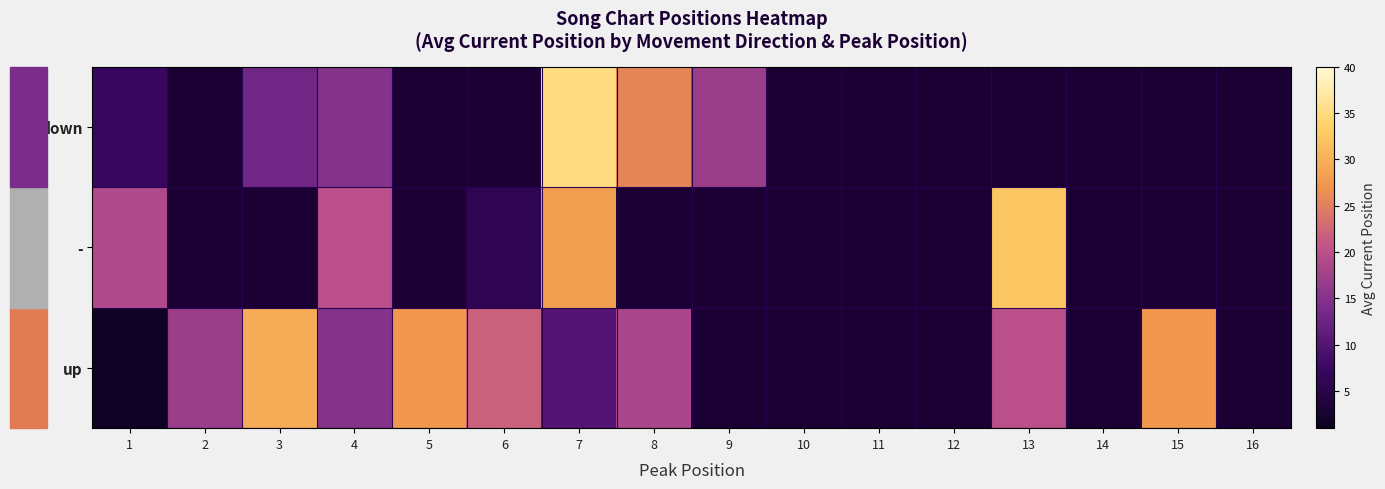

Between 15 and 2, which is larger?

15